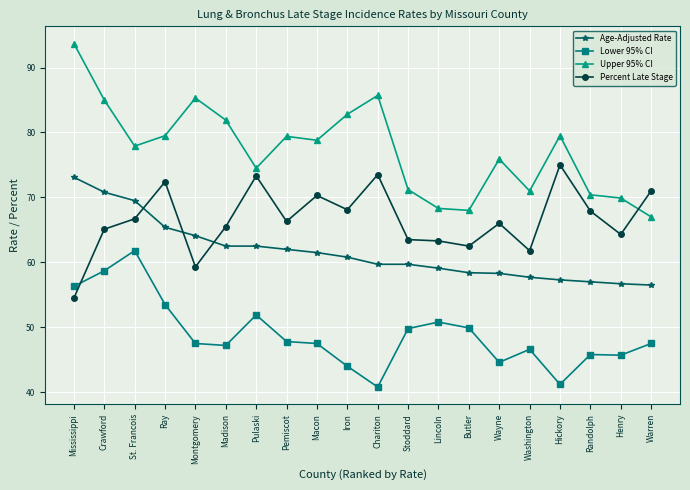

Read the Percent Late Stage value at Randolph.

67.9